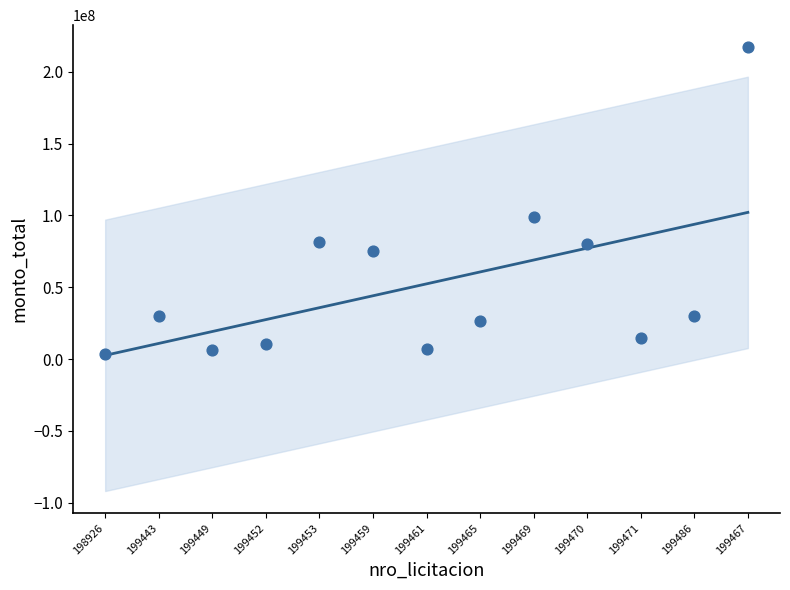

What is the range of Y values (max minus min)?

213400000